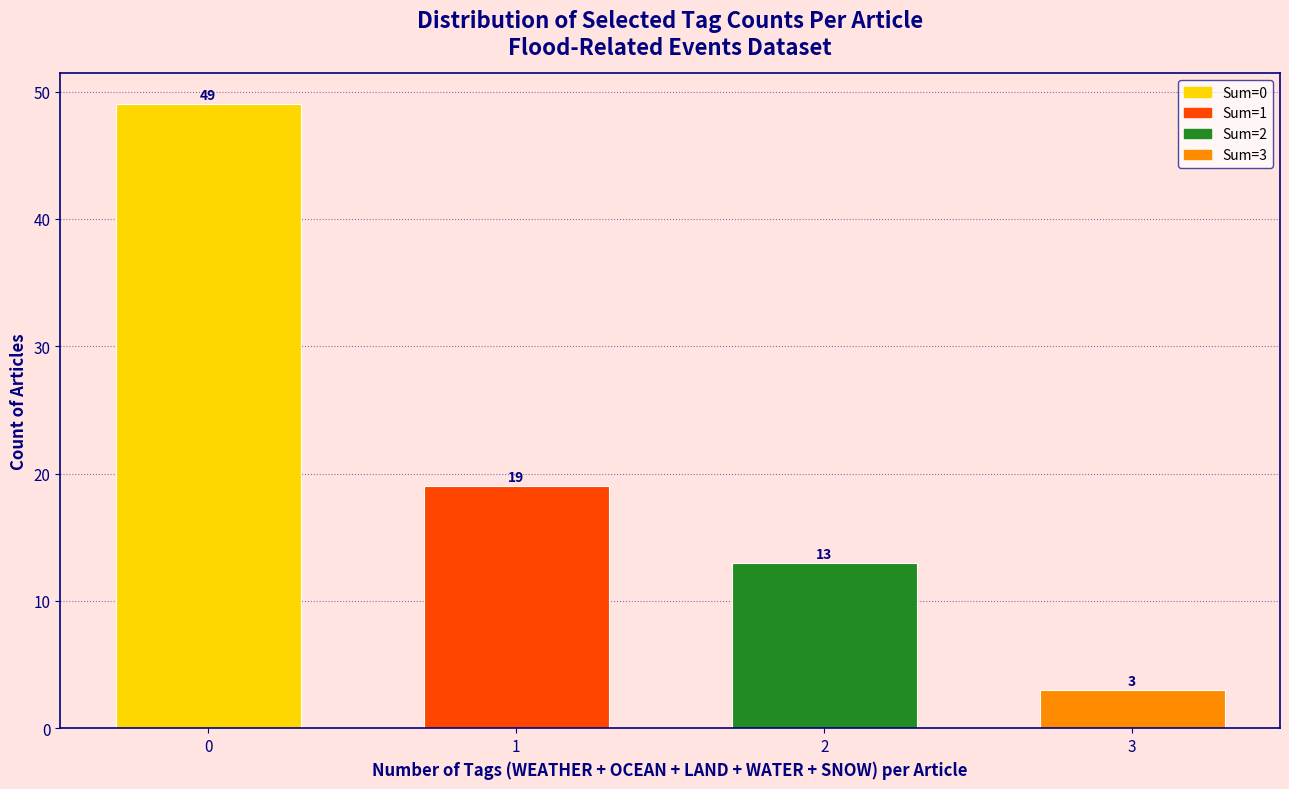

Reading left to right, list all the values displayed in this chart.

0=49	1=19	2=13	3=3